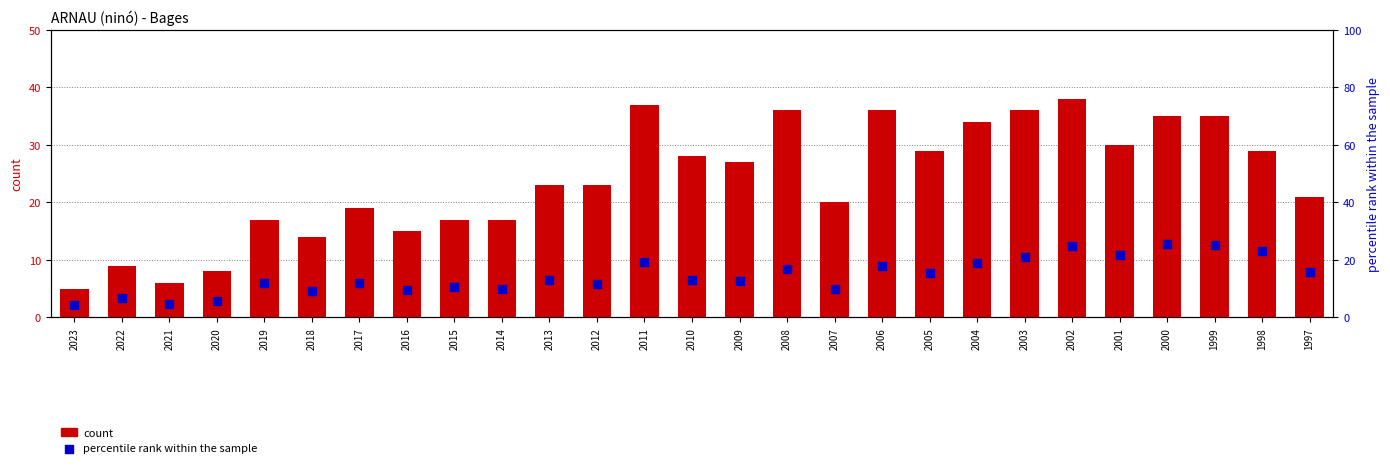

At which category is the sum across all series the highest?

2002